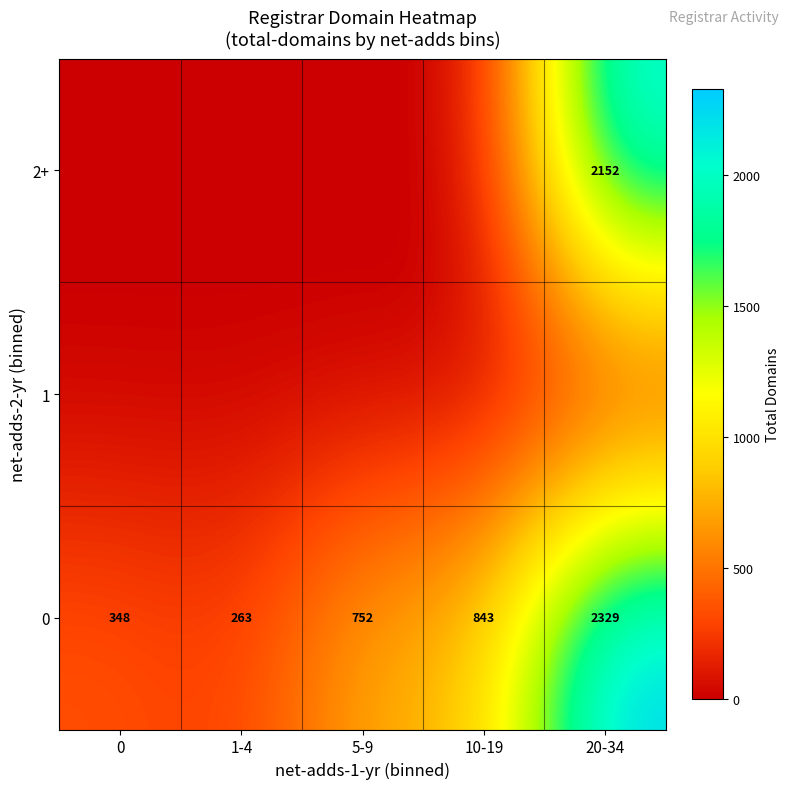

How many distinct data groups are displayed?

3